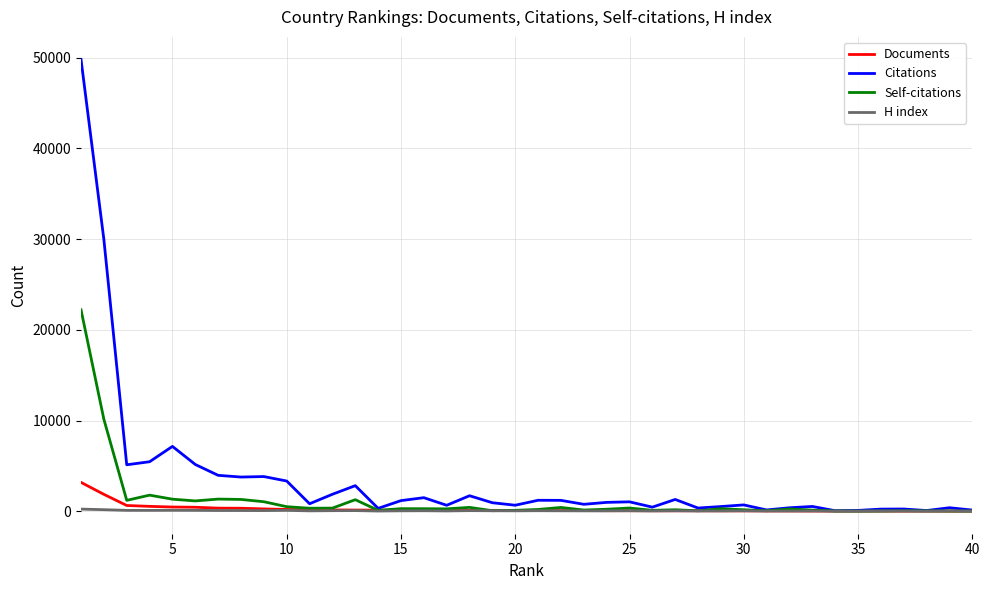

What is the average value of the Citations series?

3527